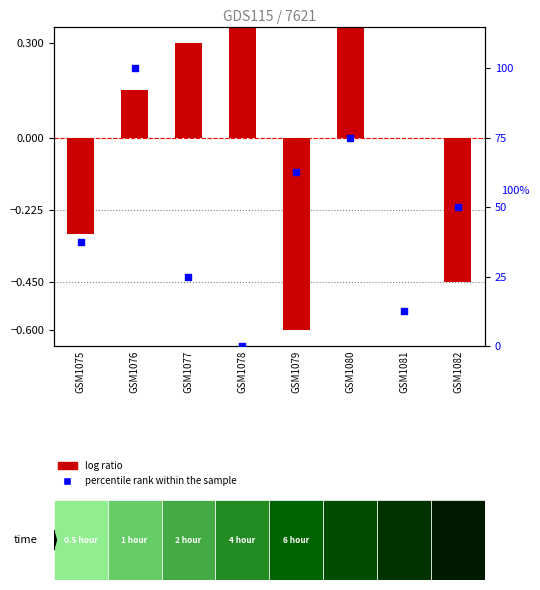

Which series has the widest spread of Y values?

percentile rank within the sample